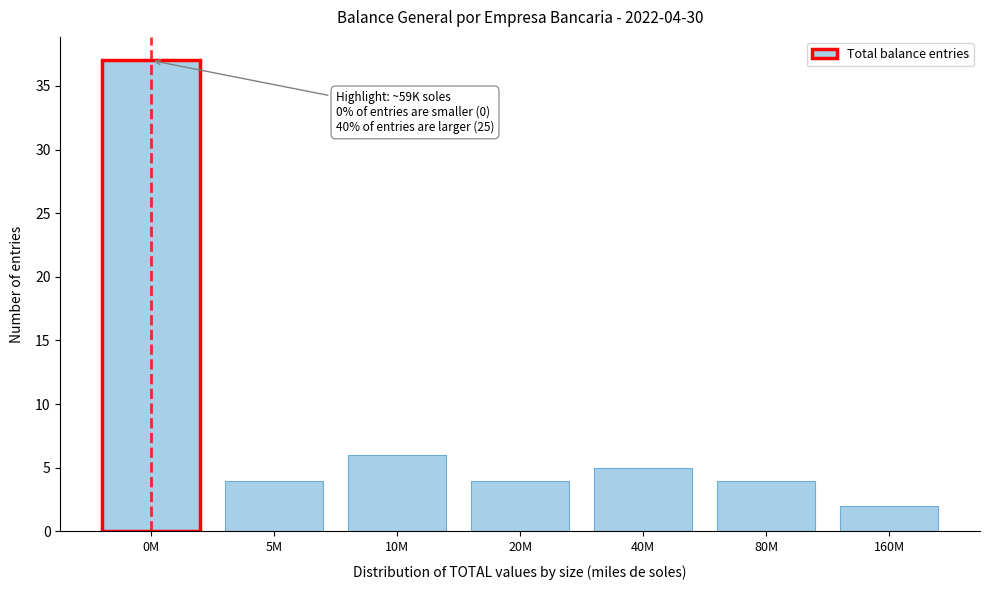

Reading left to right, list all the values displayed in this chart.

37	4	6	4	5	4	2